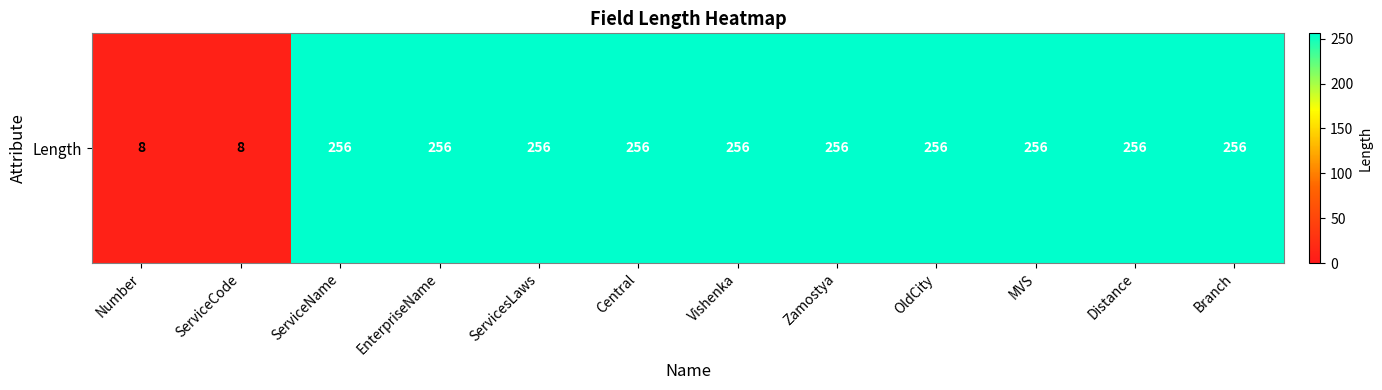

What is the minimum value shown in the chart?

8